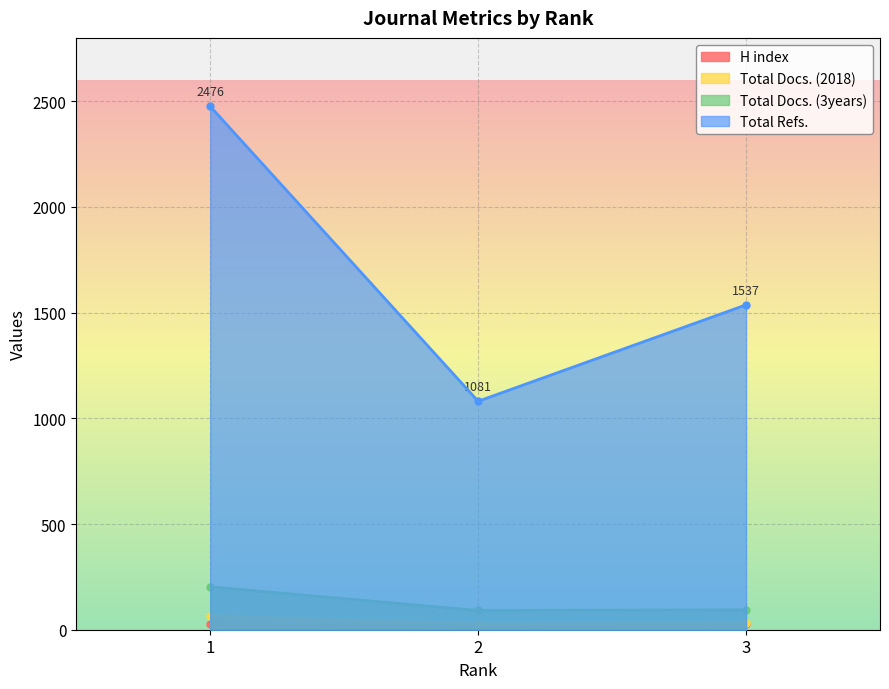

What is the difference between the second highest and minimum values in the Total Refs. series?

456